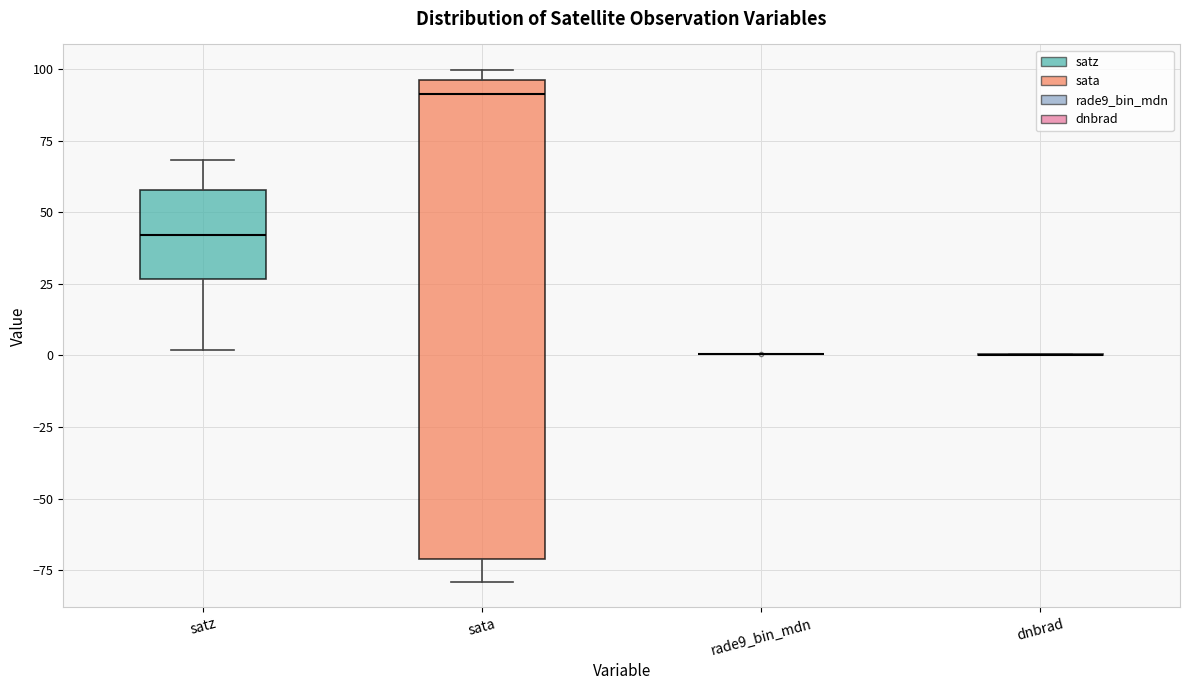

Reading left to right, read every box against the y-axis: the position of its median line, the range the box covers, and the ends of its whiskers. The values are not printed on the chart, so give them approximately, as read against the axis.

satz: median 40, box 25 to 60, whiskers 0 to 70
sata: median 90, box -70 to 95, whiskers -80 to 100
rade9_bin_mdn: box collapsed to a line at 0, whiskers 0 to 0
dnbrad: box collapsed to a line at 0, whiskers 0 to 0